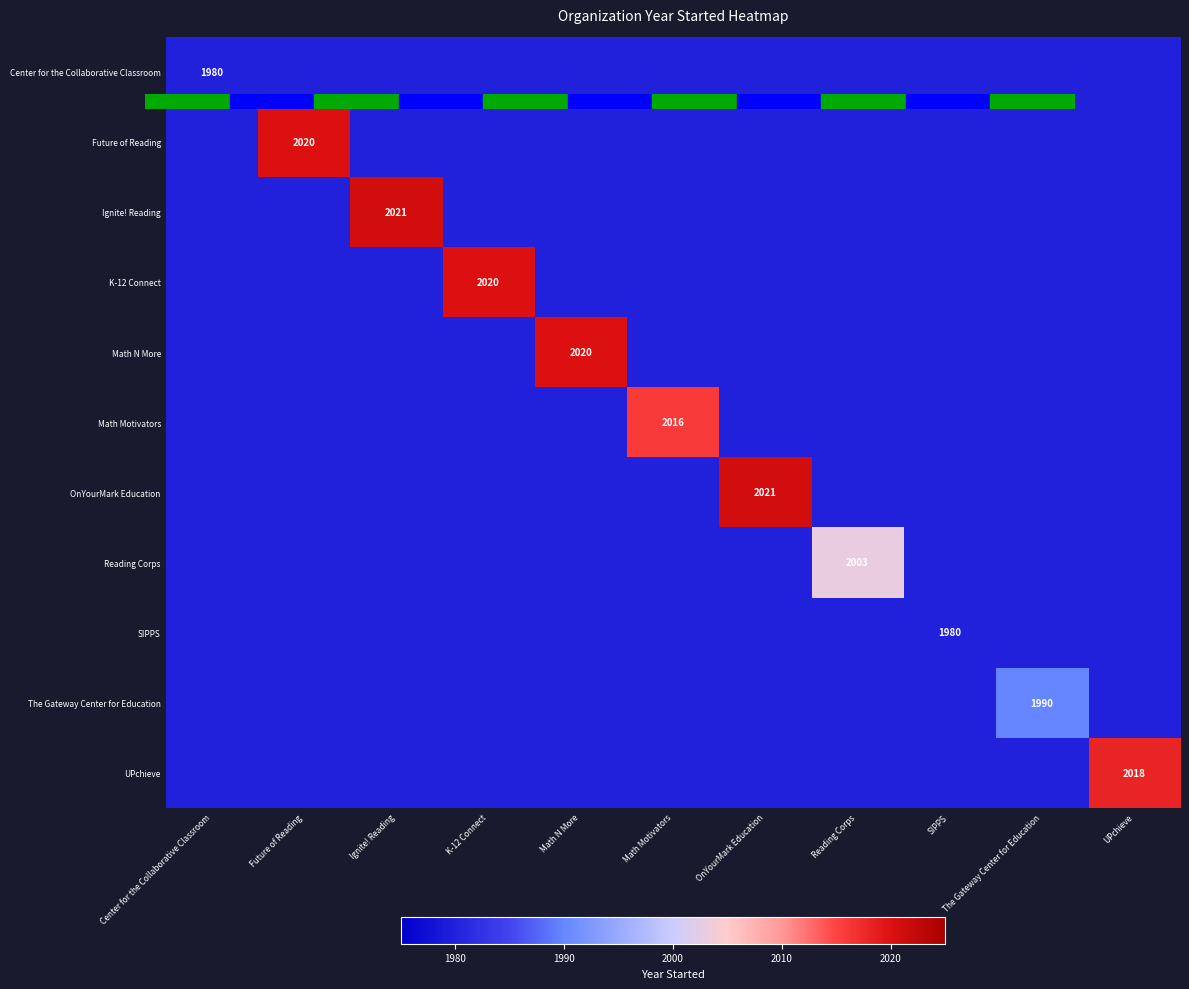

What is the total value across all series at K-12 Connect?

21820